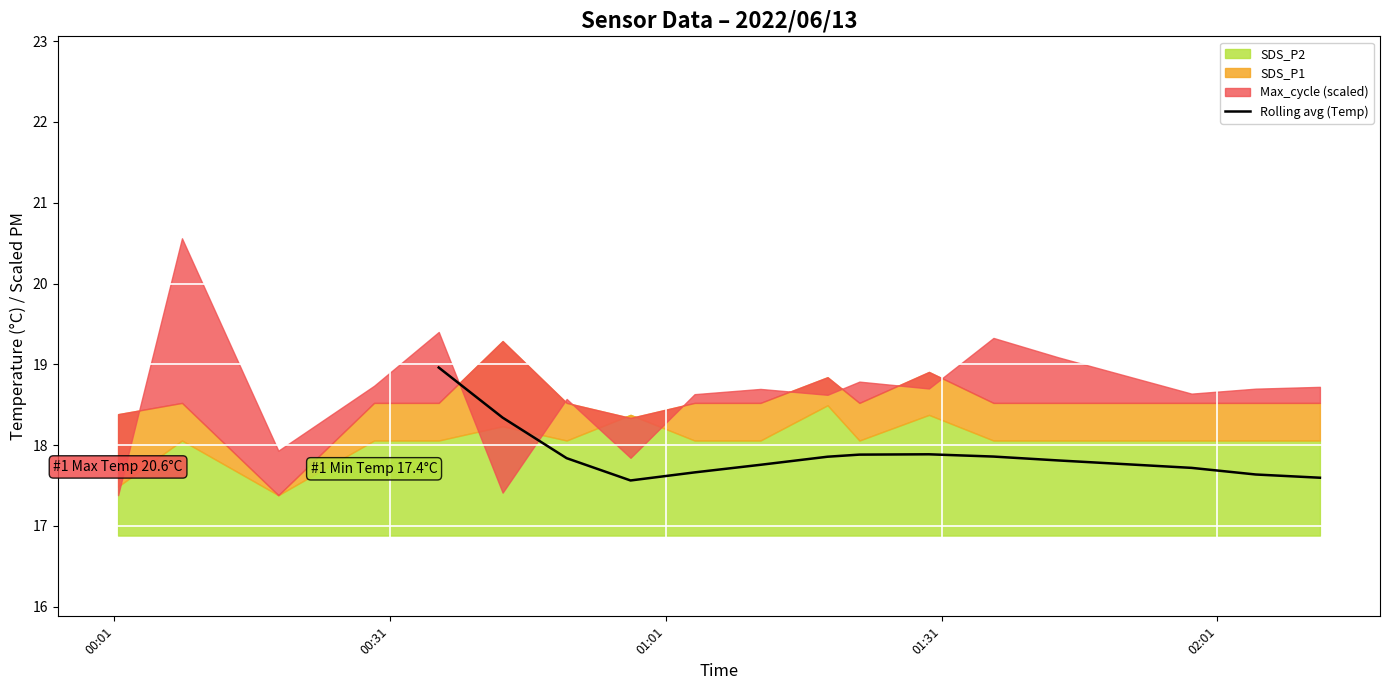

What is the maximum value for Rolling avg (Temp)?

19.0